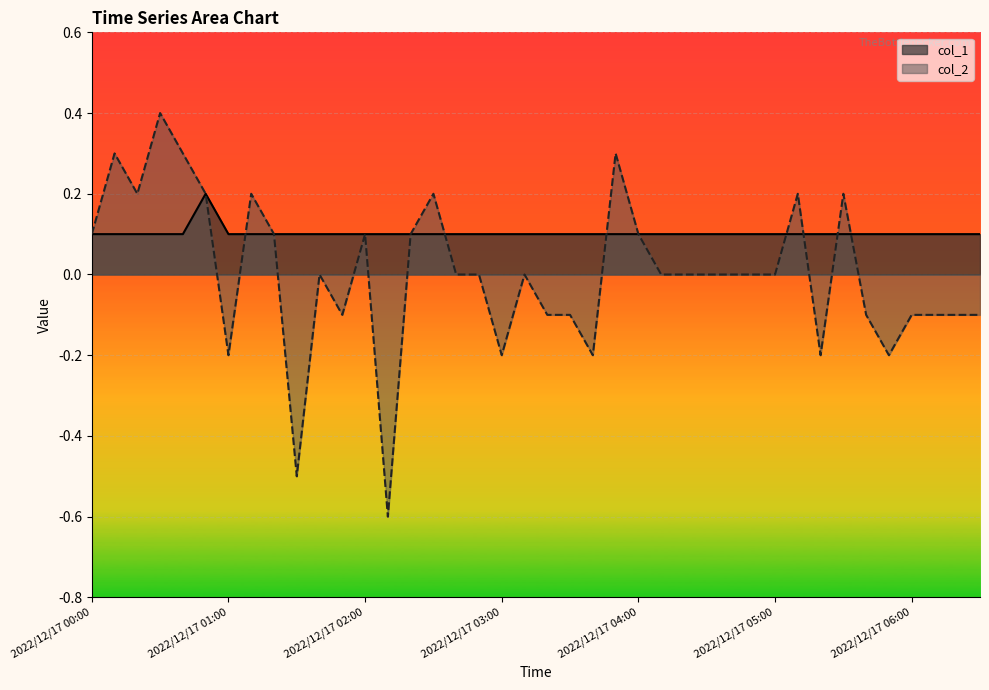

What is the minimum value shown in the chart?

-0.6